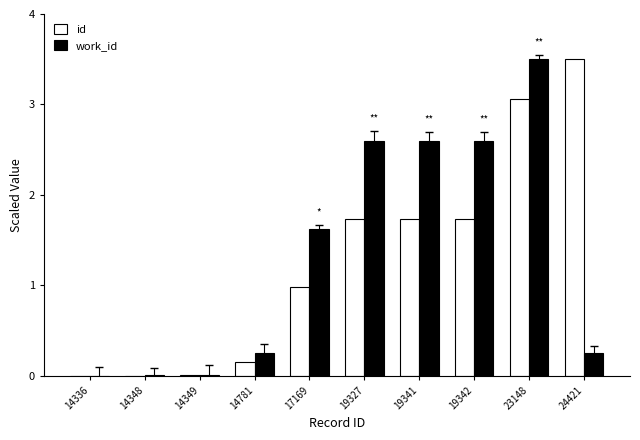

Between 14349 and 19342, which series saw the biggest shift?

work_id